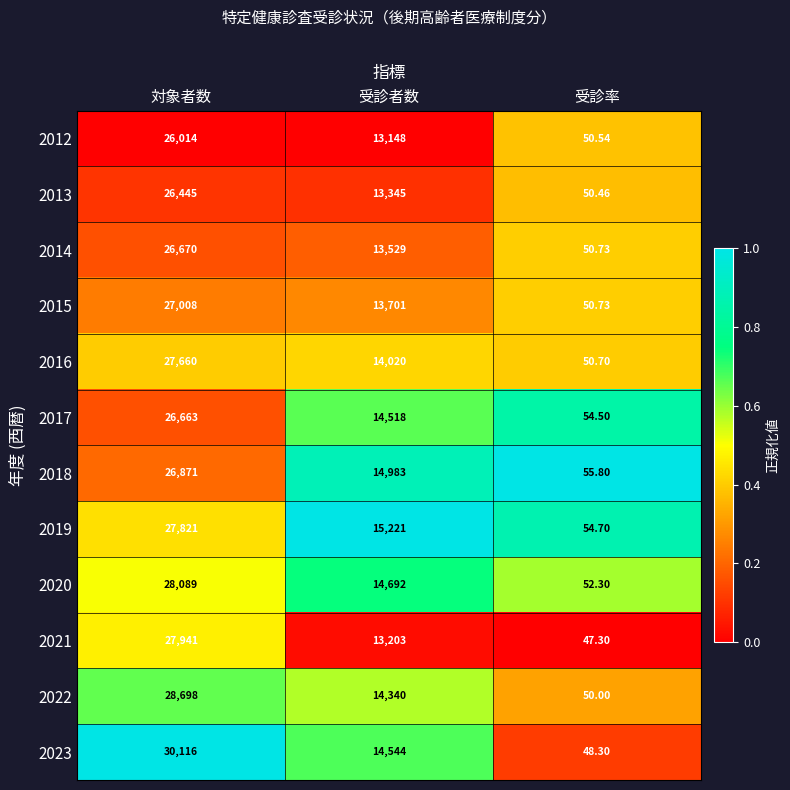

Rank the categories by 2022 value from highest to lowest.

対象者数, 受診者数, 受診率